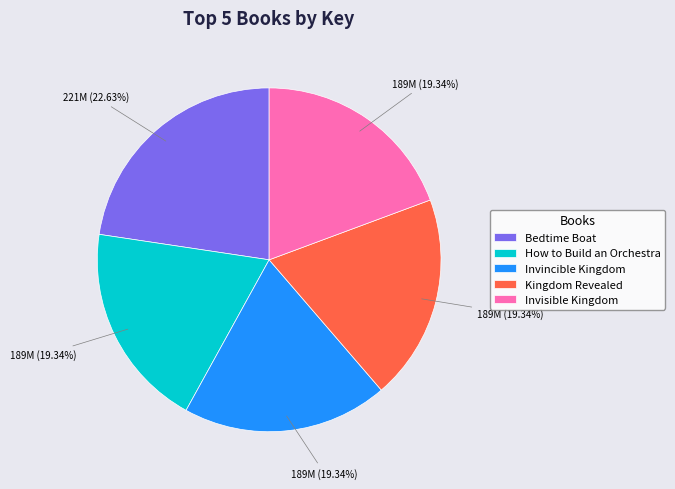

How many segments does this pie chart have?

5